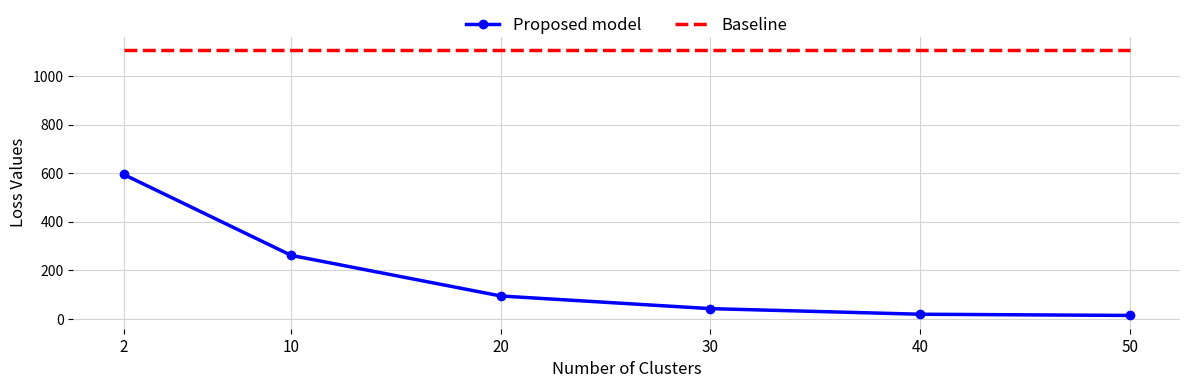

Rank the series by their maximum value, from highest to lowest.

Baseline, Proposed model